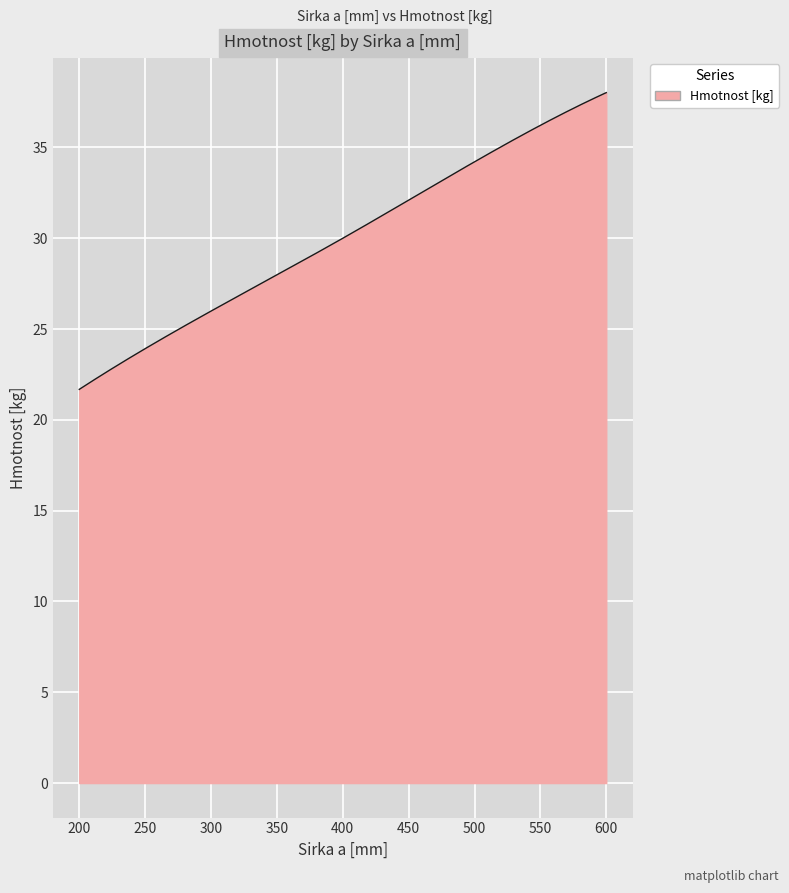

What is the greatest value displayed?

38.0